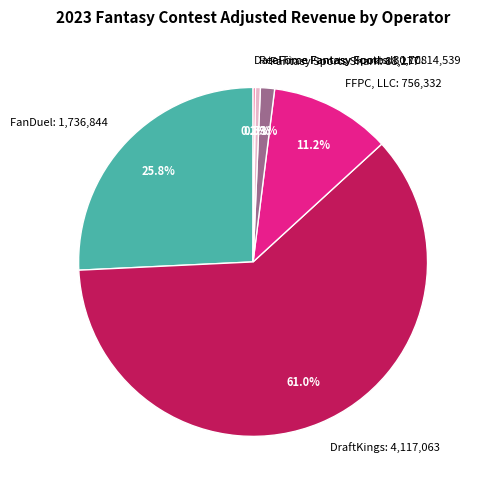

Which has a higher value, RealTime Fantasy Sports: 30,708 or FanDuel: 1,736,844?

FanDuel: 1,736,844